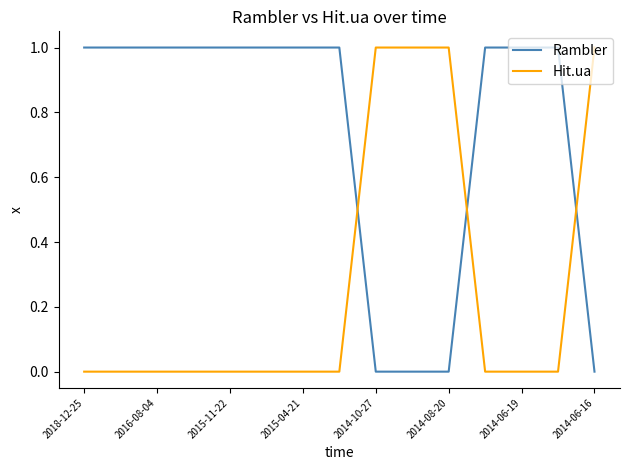

At how many categories does at least one series exceed 0?

15